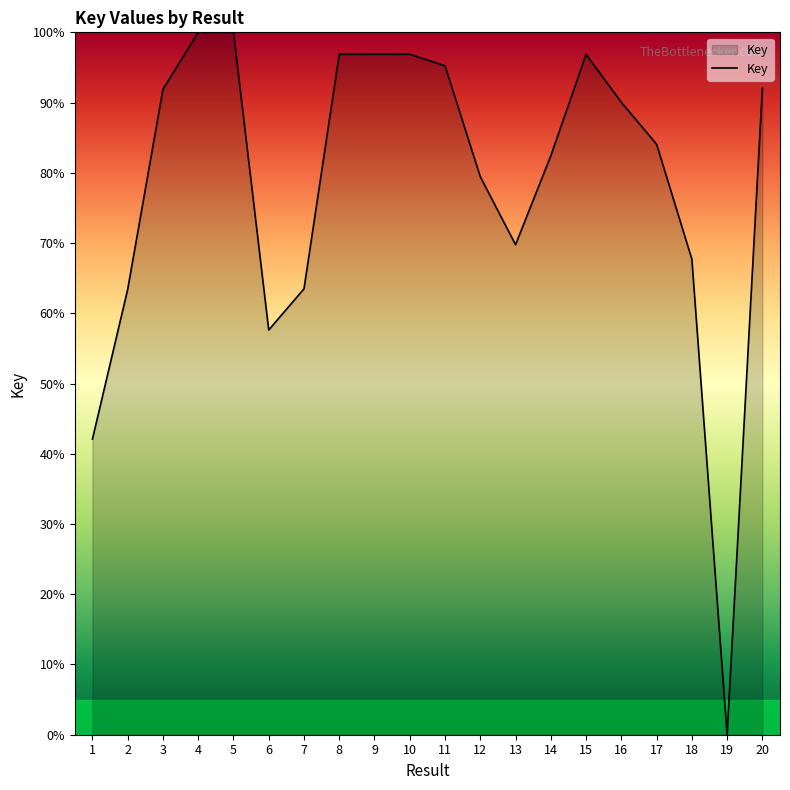

What is the change in value from 4 to 15?

-3.1